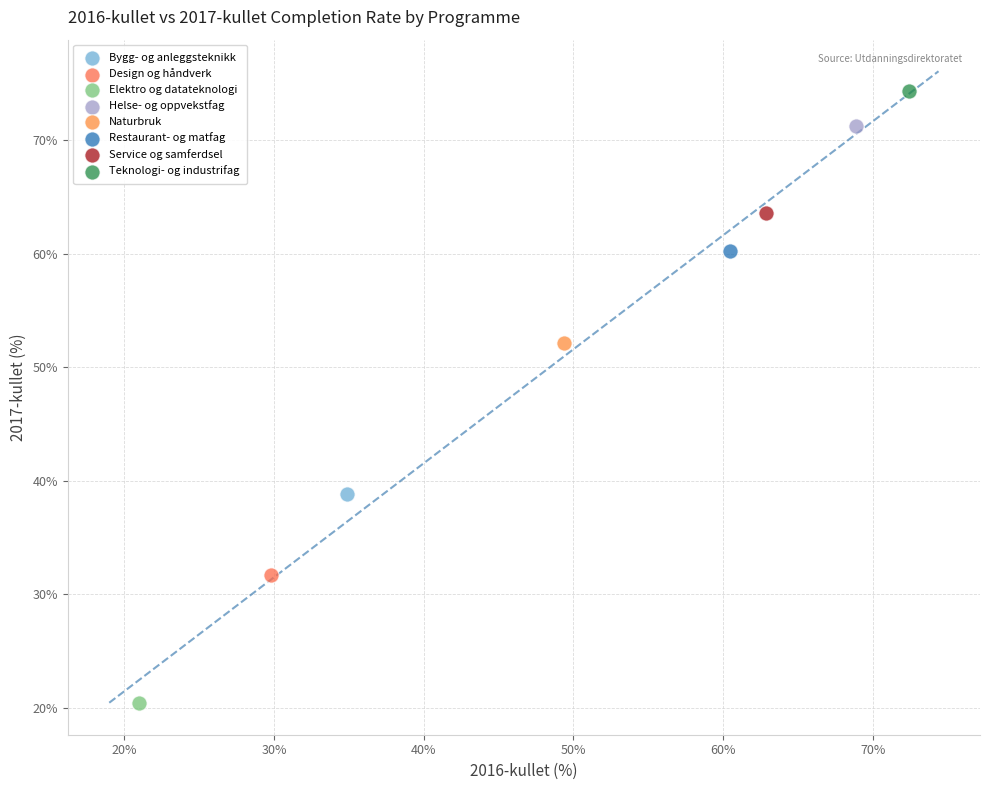

Which series reaches the maximum Y coordinate?

Teknologi- og industrifag